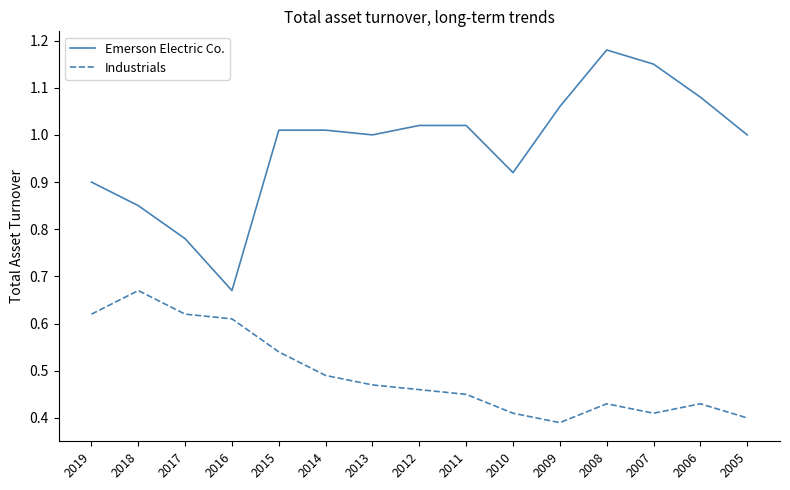

What are all the series names shown in the legend?

Emerson Electric Co., Industrials